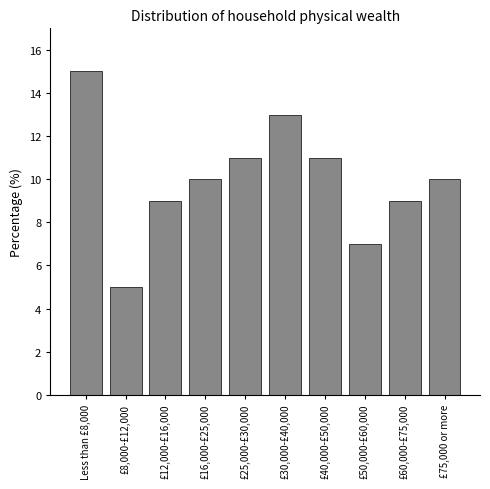

Reading right to left, what are all the values shown in this chart?

10	9	7	11	13	11	10	9	5	15